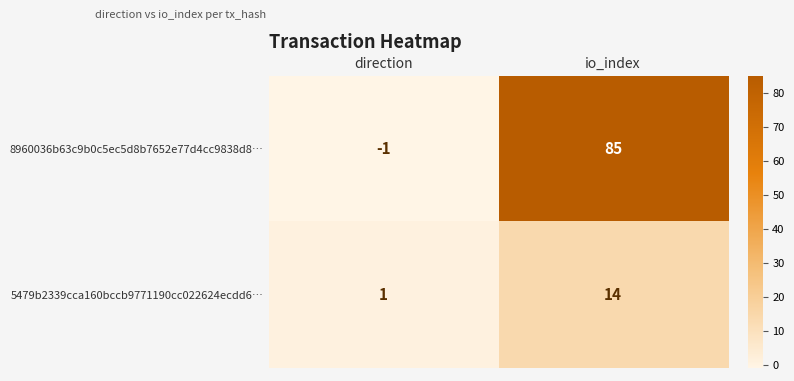

What is the average value of the 5479b2339cca160bccb9771190cc022624ecdd6… series?

8